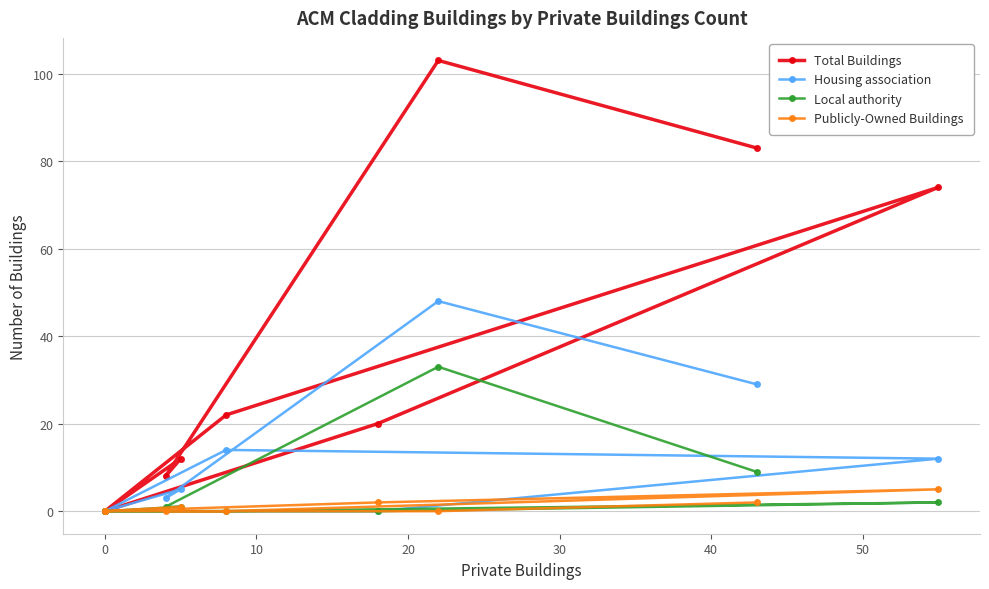

Which has a higher value, 30 or 10?

10